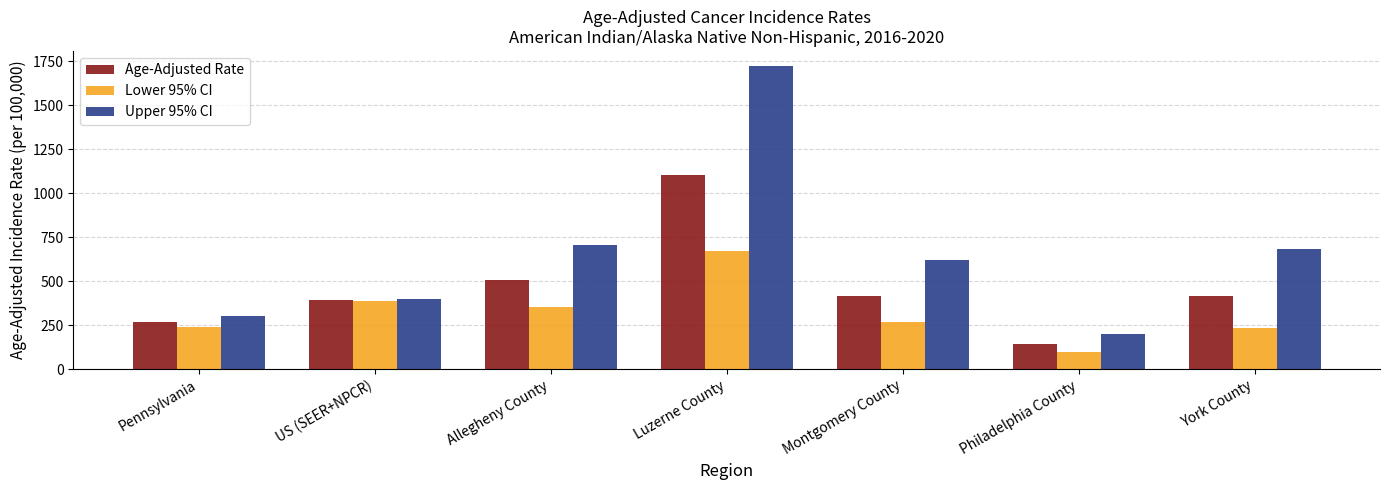

The Lower 95% CI series shows 235.3 at York County. True or false?

True